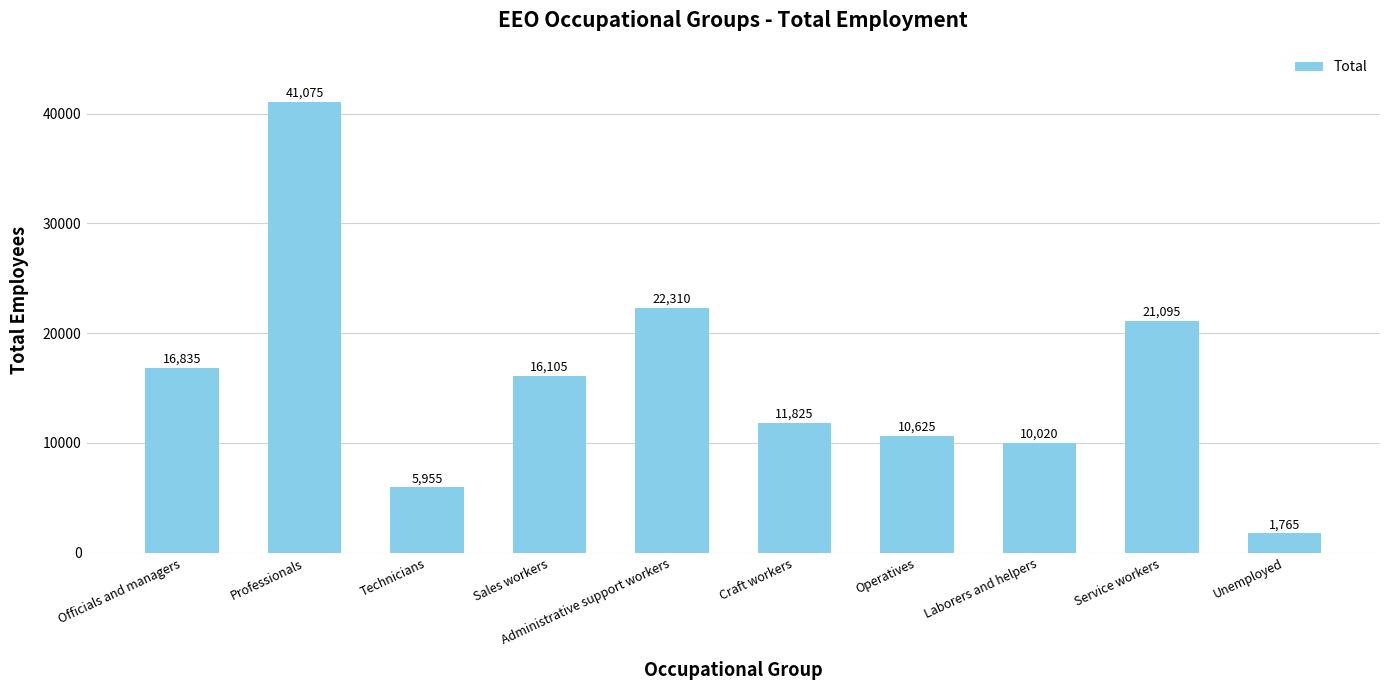

How many categories are shown in the chart?

10